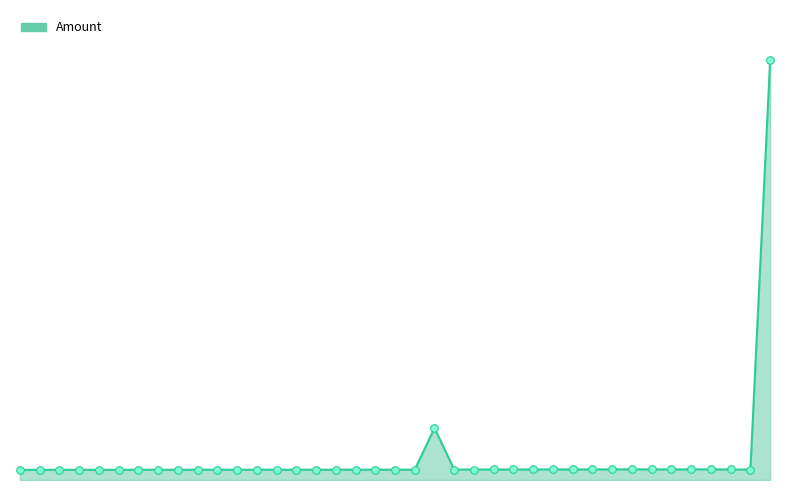

Is this an area chart (filled region under the line)?

Yes